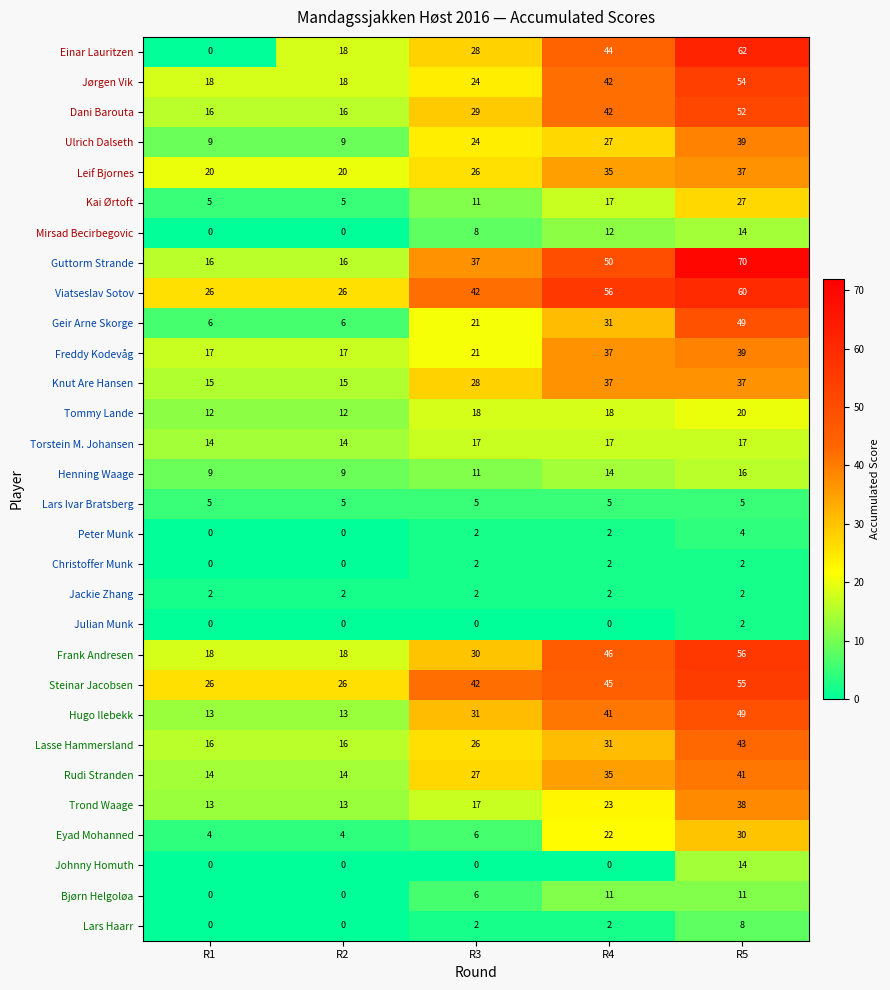

Where is Viatseslav Sotov nearest to the value 43?

R3